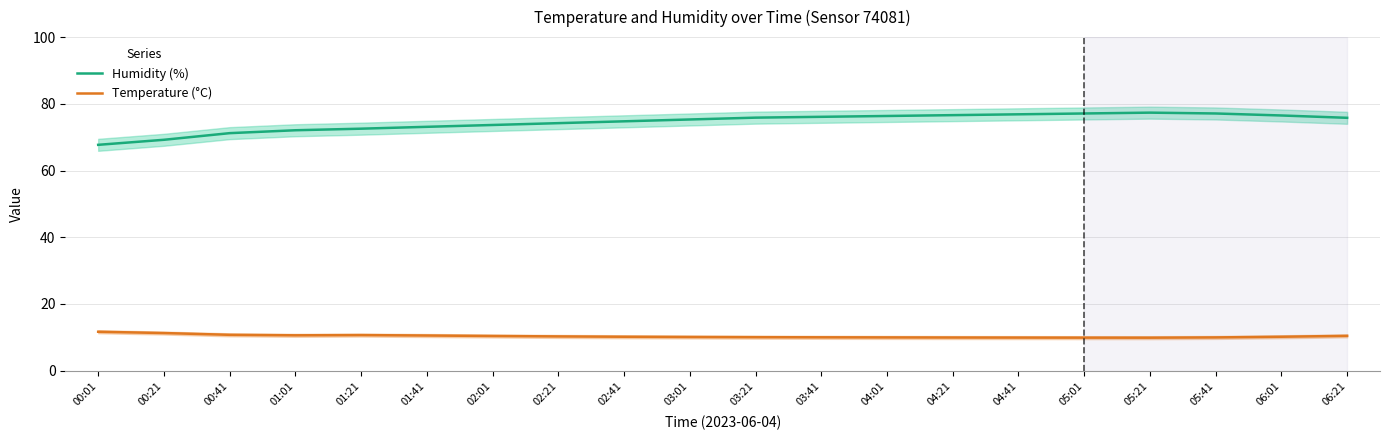

In Temperature (°C), how many points are higher than both neighbors (excluding endpoints)?

1